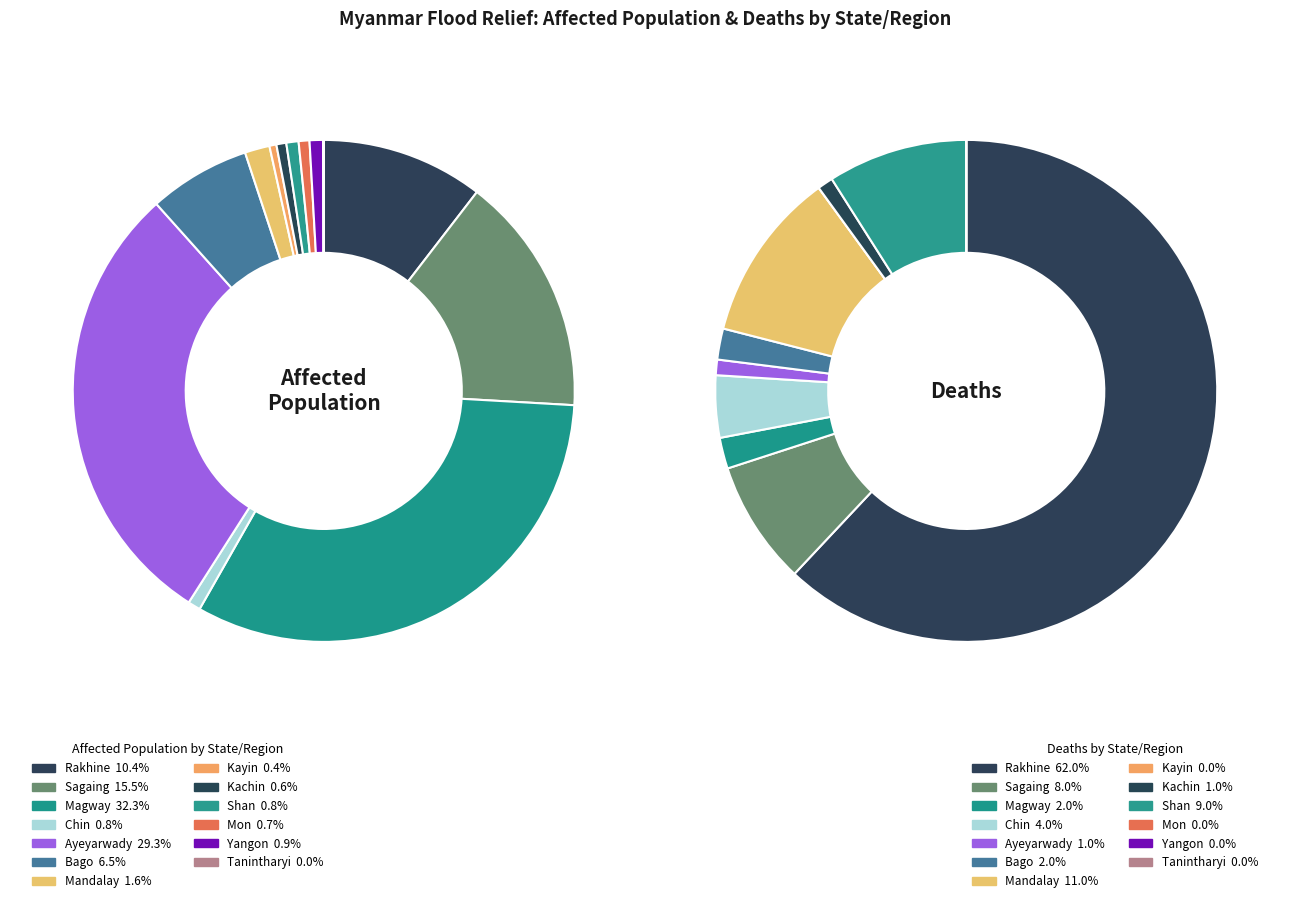

What is the largest slice in the pie chart?

Magway